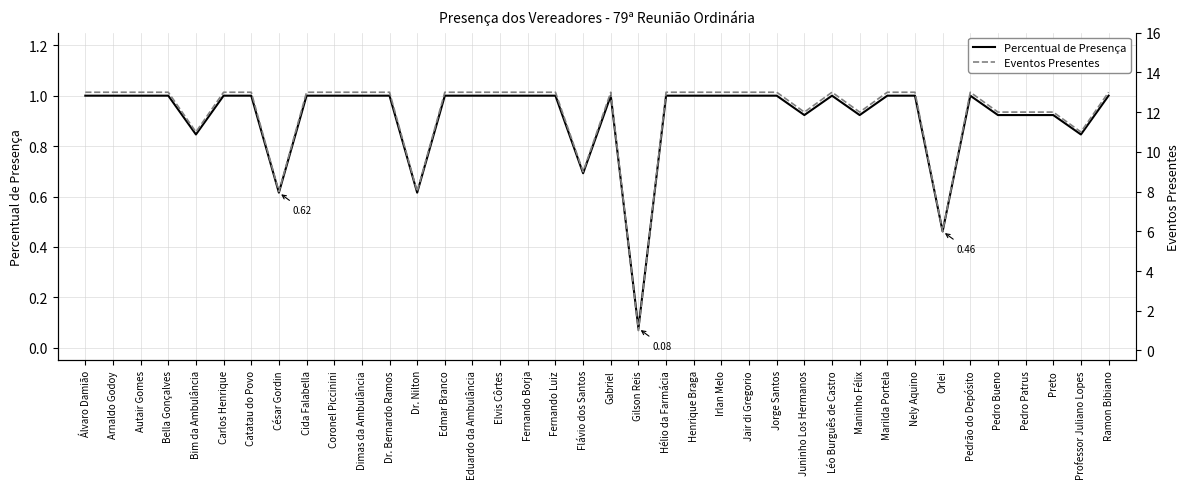

Between Pedro Patrus and Autair Gomes, which is larger?

Autair Gomes